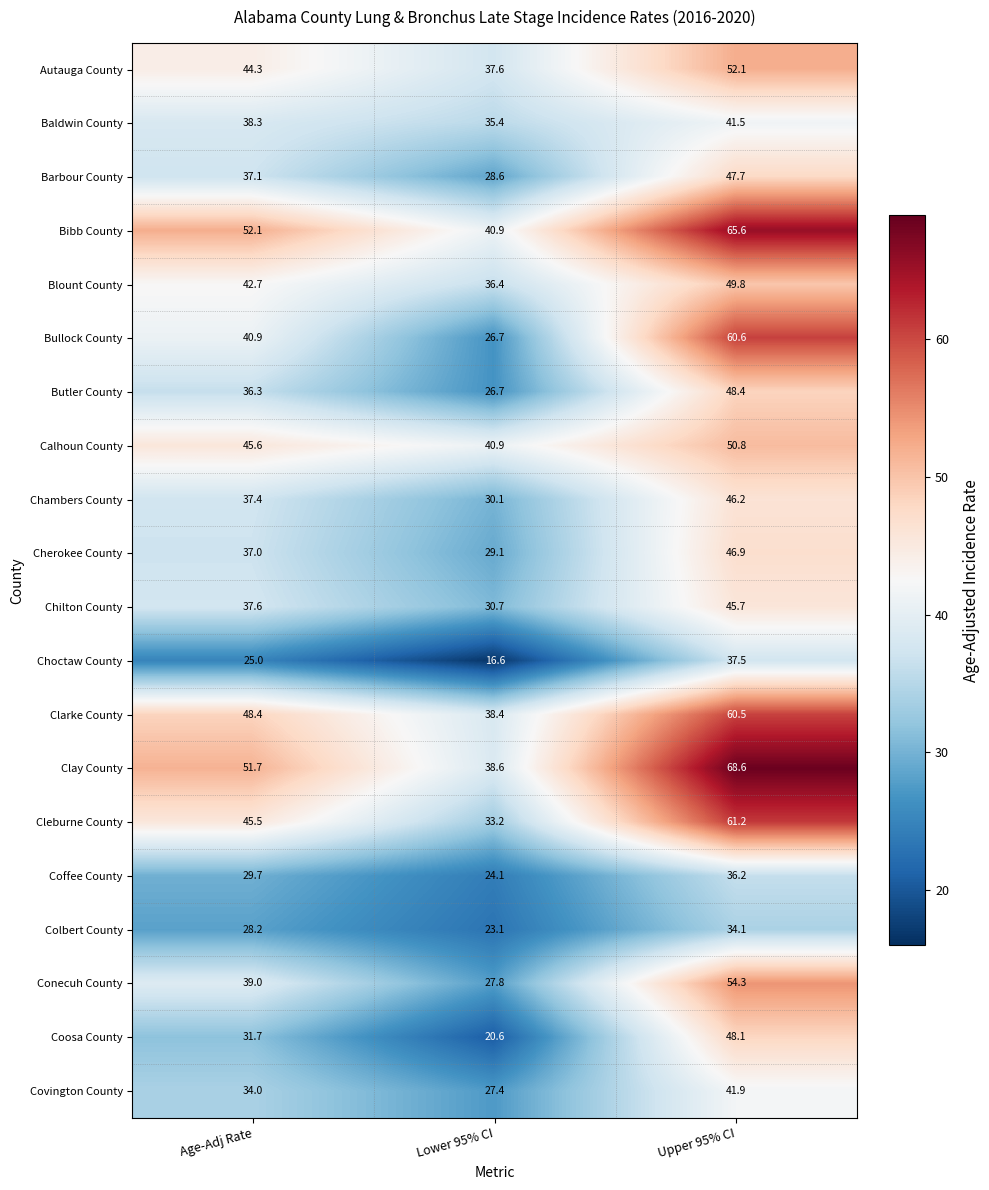

What is the difference between the maximum and minimum values in the Baldwin County series?

6.1